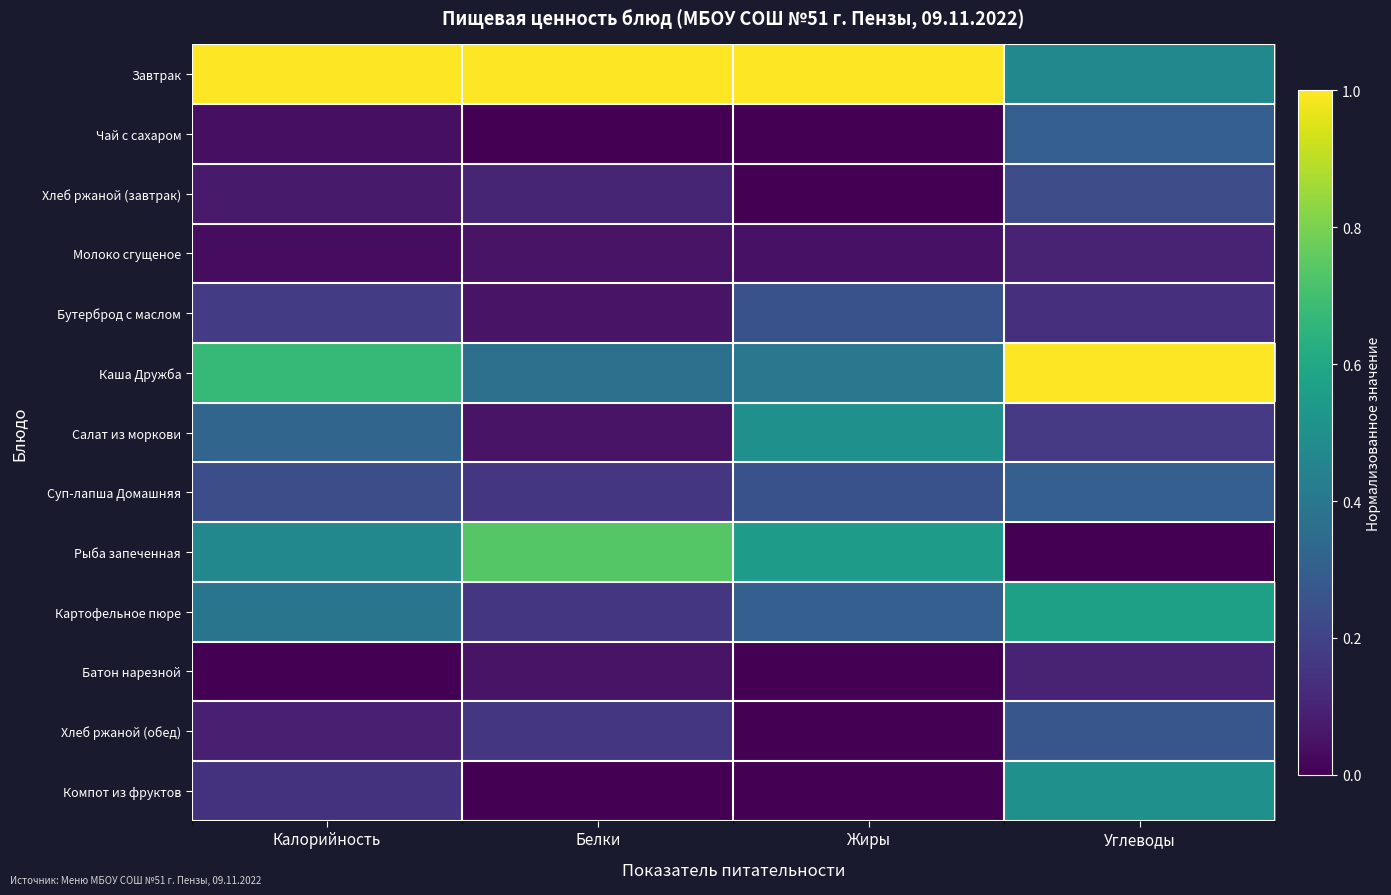

Which has a higher value, Калорийность or Белки?

Калорийность